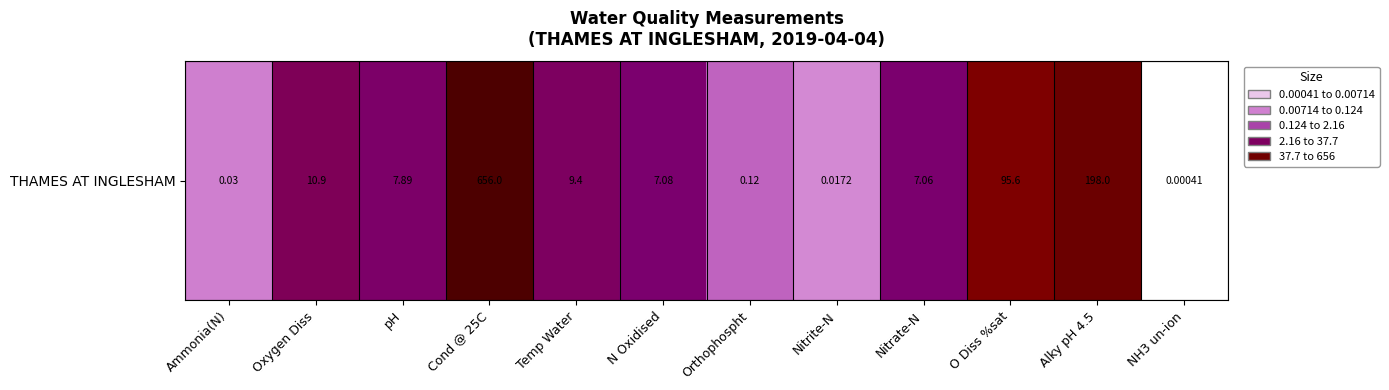

What is the difference between the values at Orthophospht and Oxygen Diss?

2.0